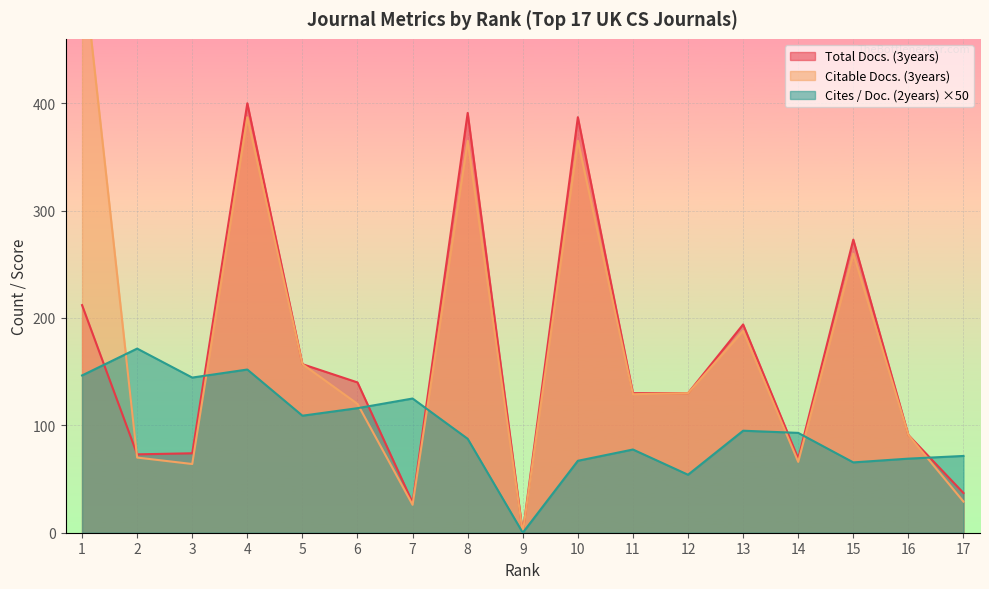

True or false: Citable Docs. (3years) has more than 0 interior local peaks.

True